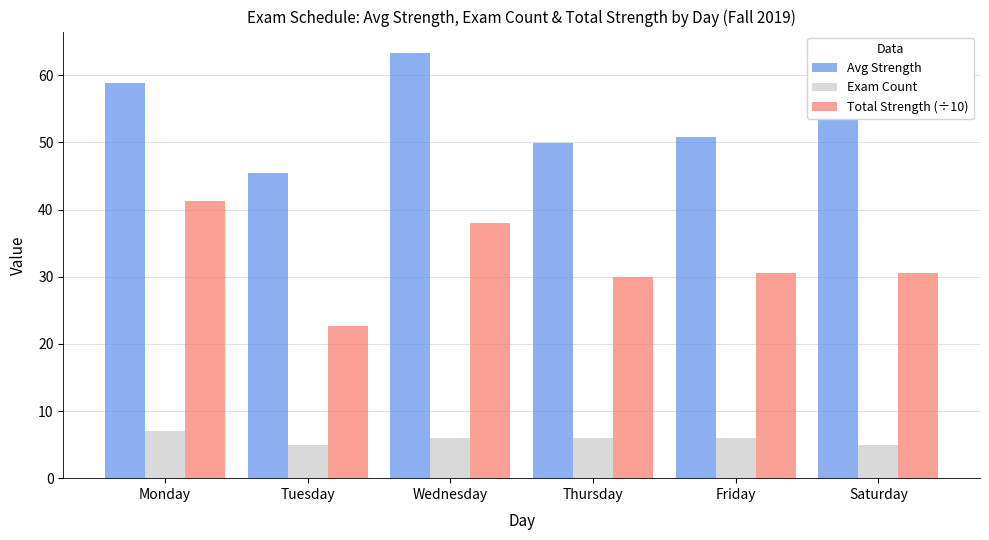

Is the value of Total Strength (÷10) at Tuesday greater than the value of Exam Count at Monday?

Yes